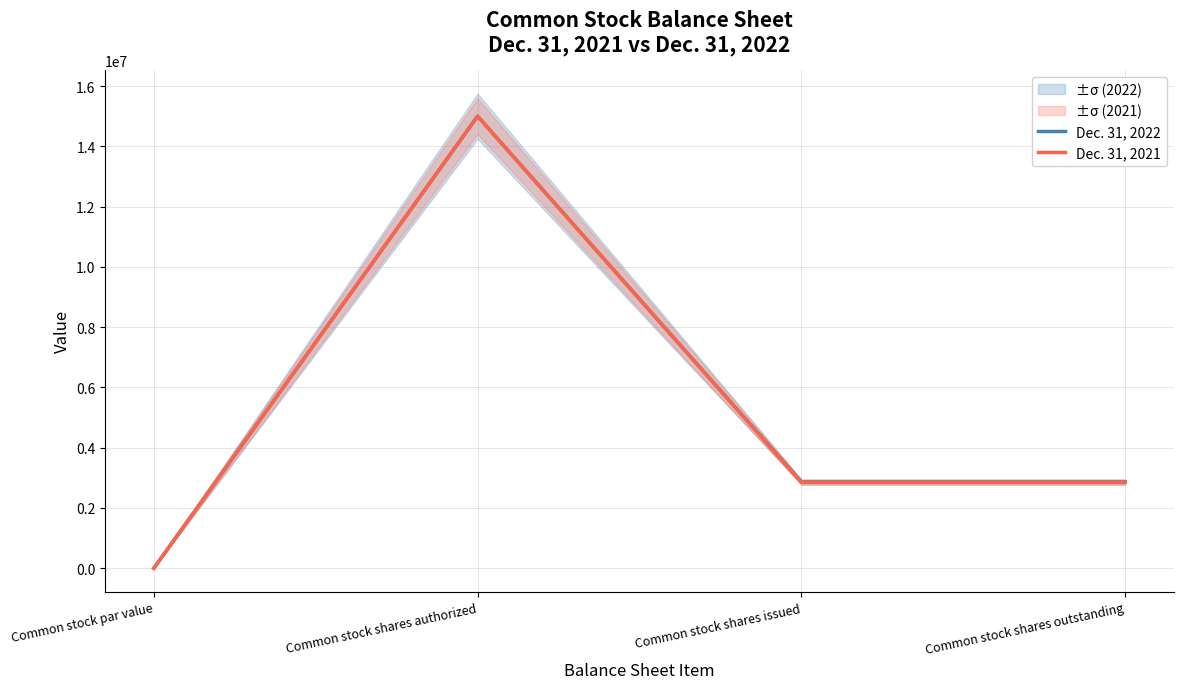

List the series in order of their overall mean, lowest first.

Dec. 31, 2021, Dec. 31, 2022